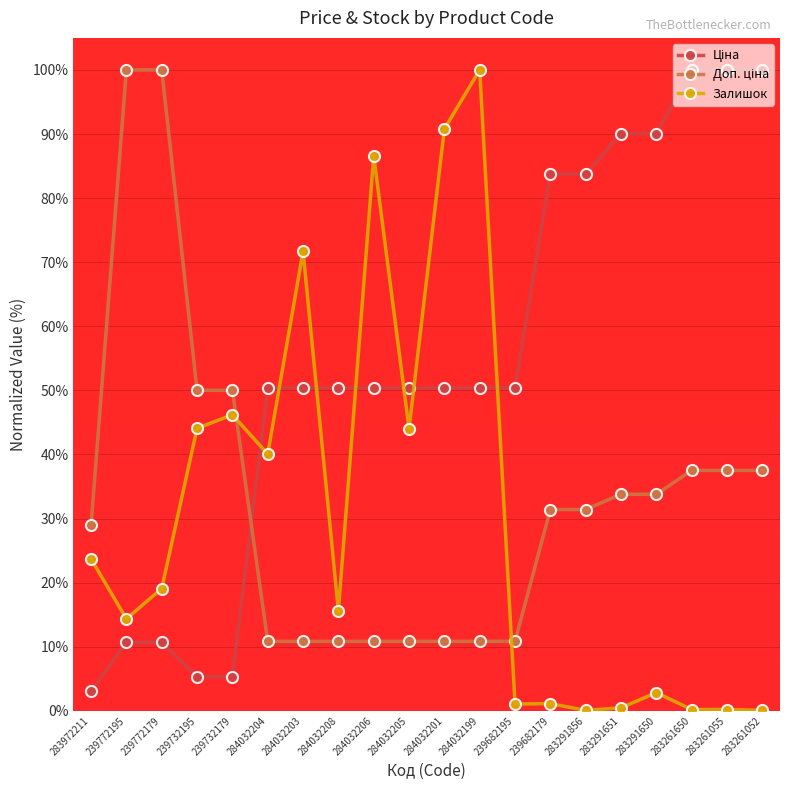

What is the sum of all Залишок values?

602.1